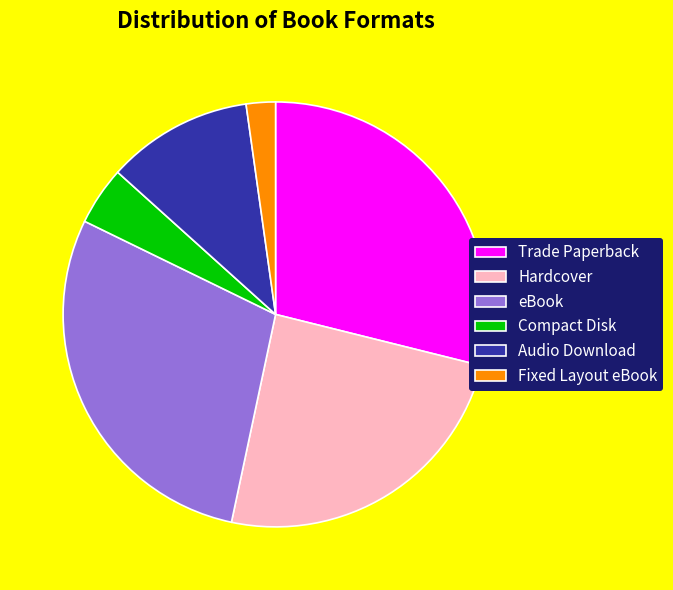

Do Audio Download and eBook together represent more than half of the pie?

No